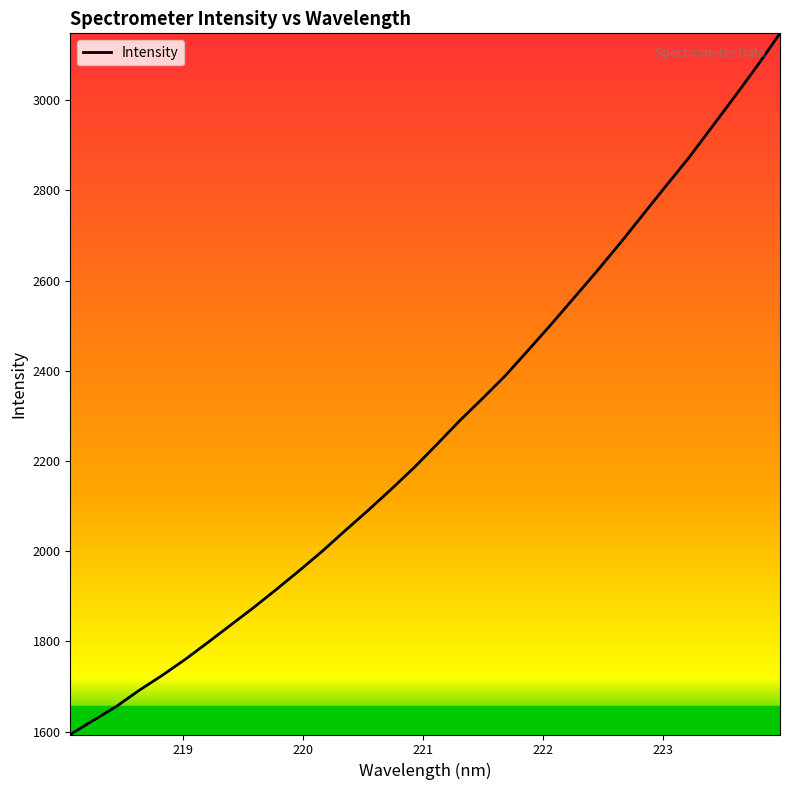

What is the smallest value displayed?

1593.6